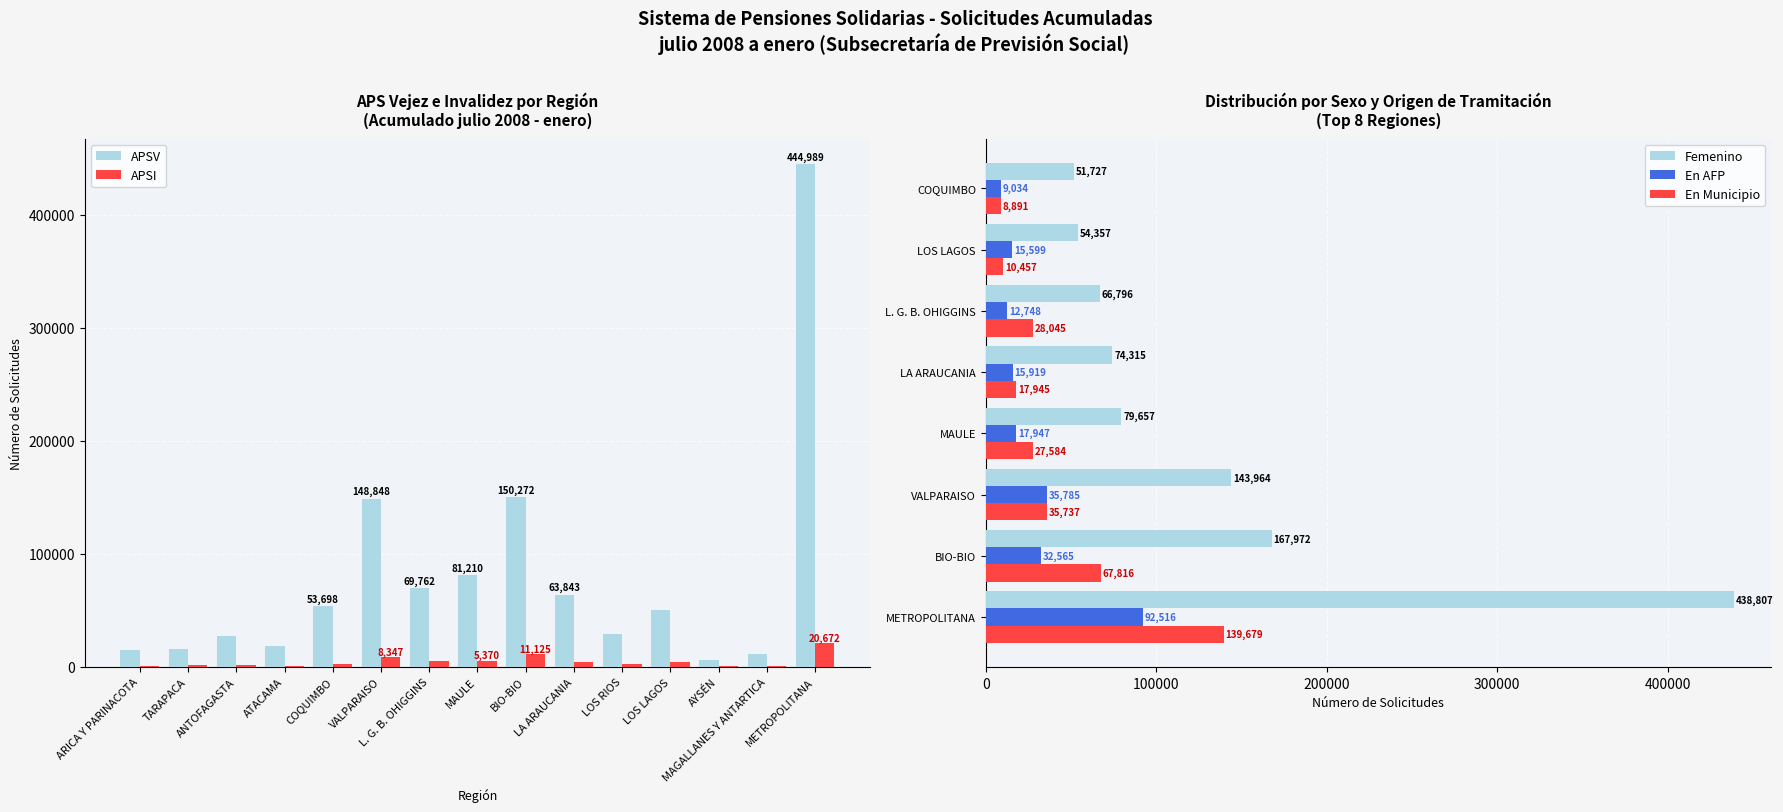

List the labels in order of En AFP value, largest first.

METROPOLITANA, VALPARAISO, BIO-BIO, MAULE, LA ARAUCANIA, LOS LAGOS, L. G. B. OHIGGINS, COQUIMBO